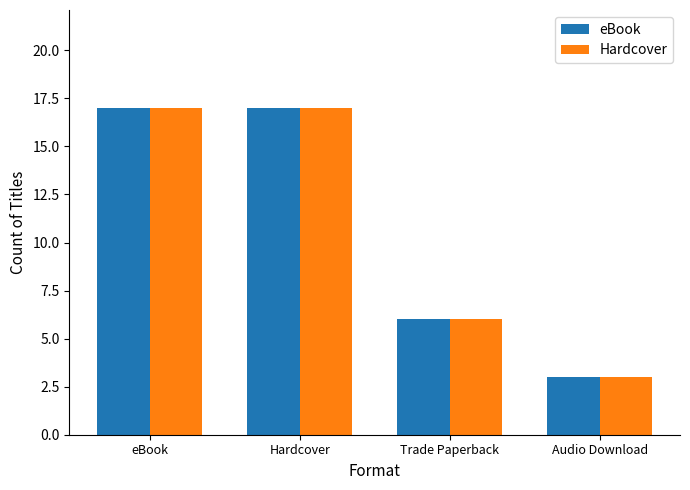

What is the maximum value for Hardcover?

17